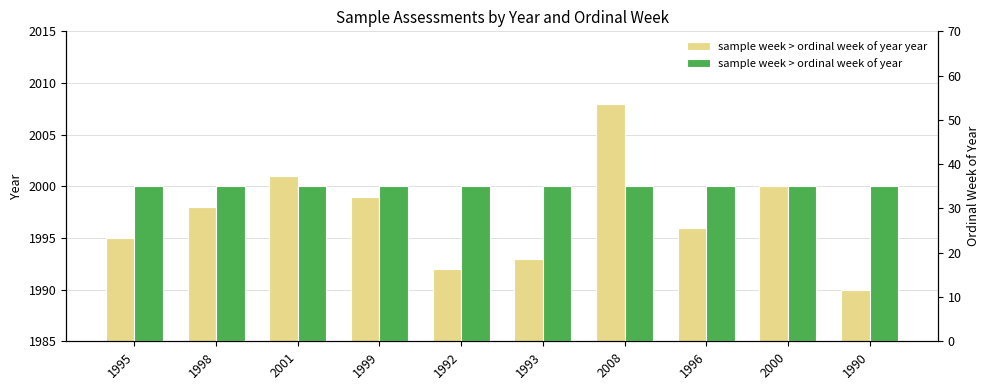

What is the difference between the maximum and second lowest values in the sample week > ordinal week of year year series?

16